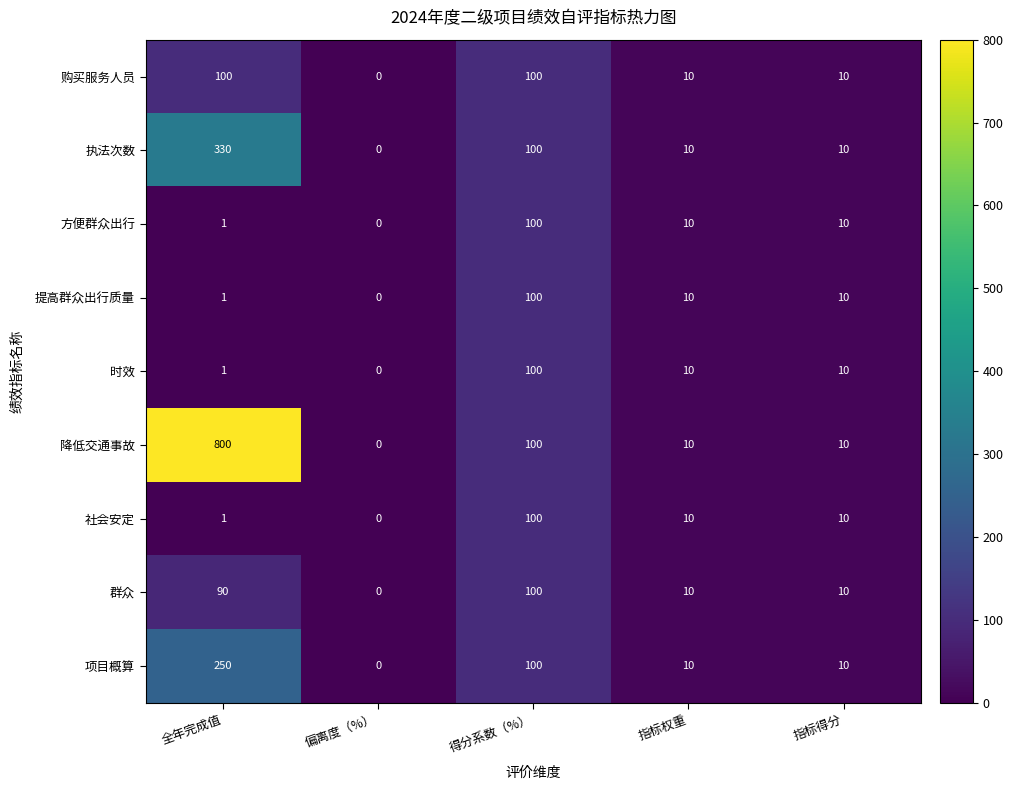

How many data points does each series have?

5